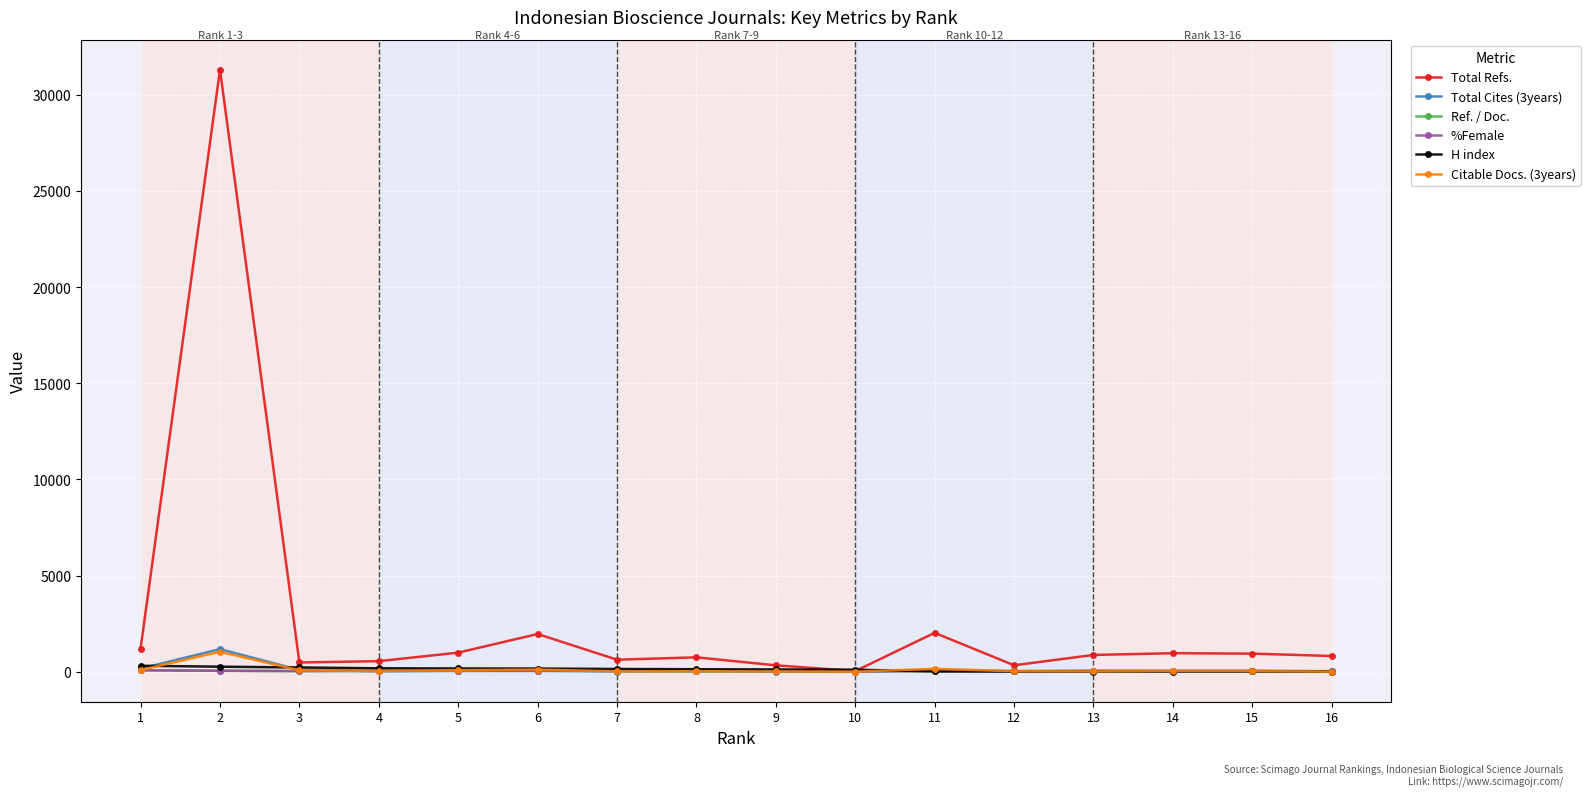

How many data points in H index are less than 125?

8